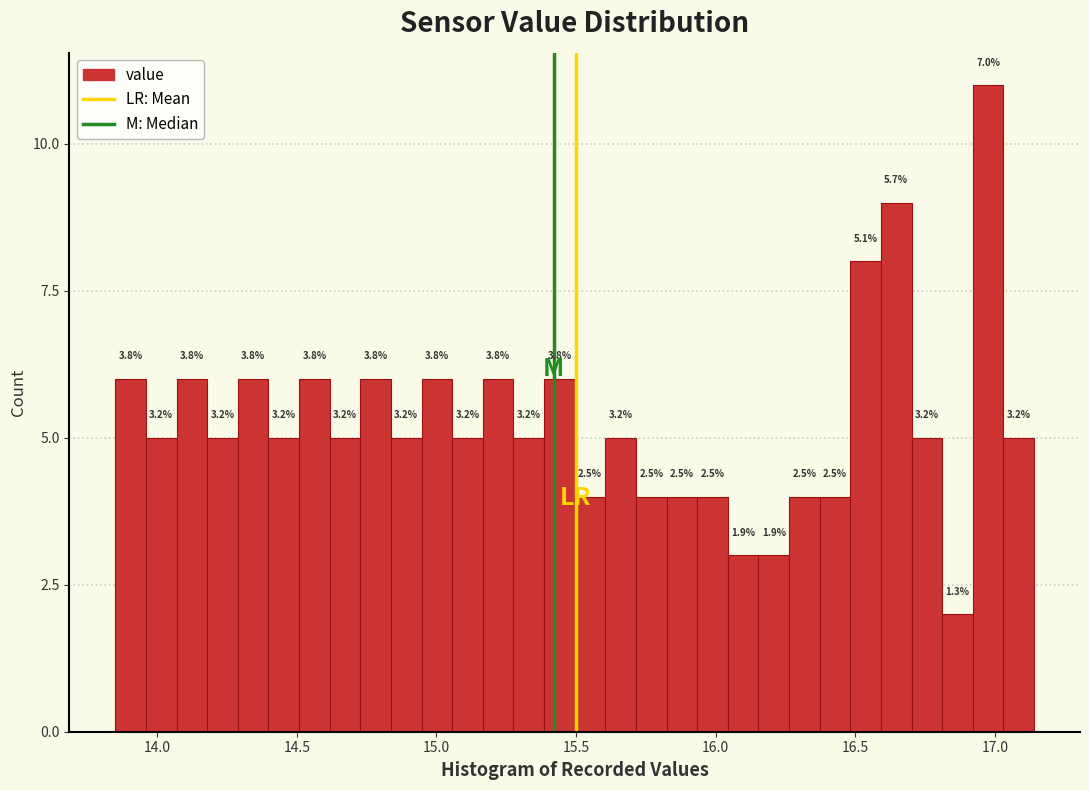

Around what value on the x-axis is the tallest bar? Give the approximate position of its centre, as read against the axis.

17.00